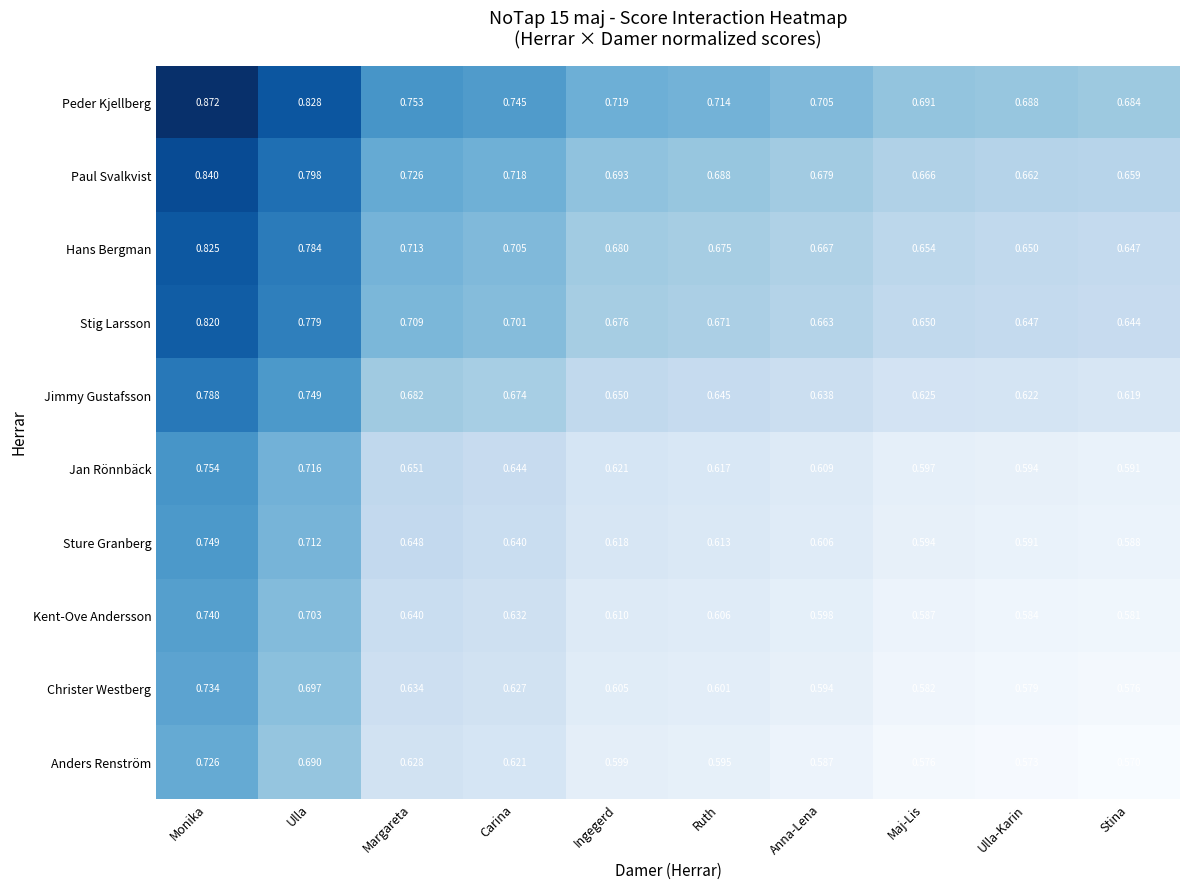

Which label corresponds to the smallest value in the chart?

Stina